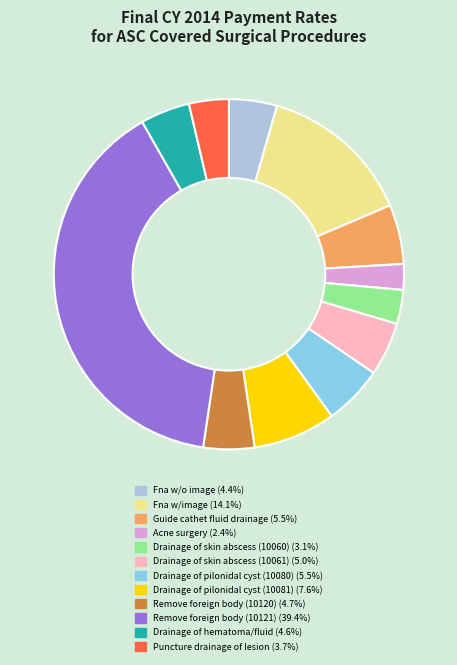

Which has a higher value, Fna w/o image or Drainage of pilonidal cyst (10080)?

Drainage of pilonidal cyst (10080)